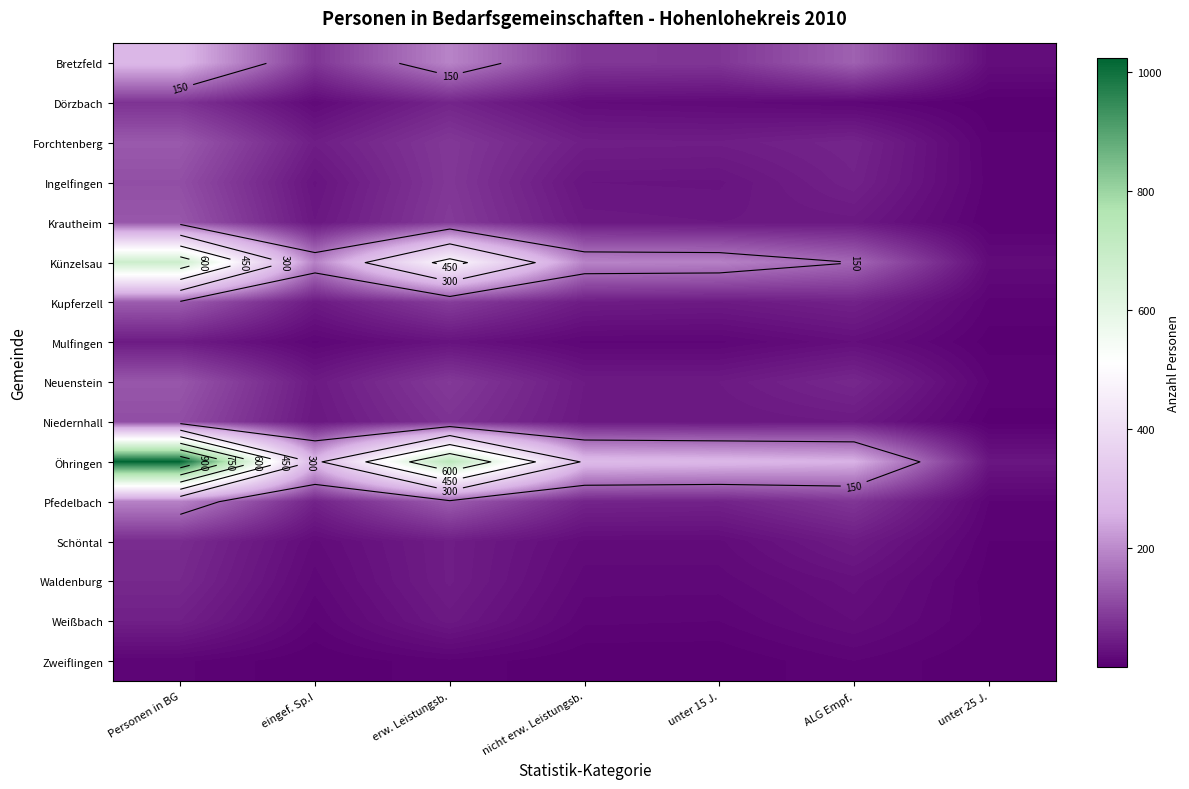

Which series has the largest range (max minus min)?

Öhringen